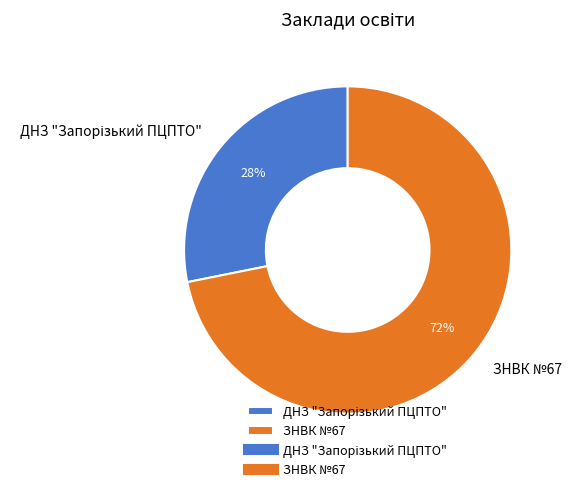

What is the largest slice in the pie chart?

ЗНВК №67